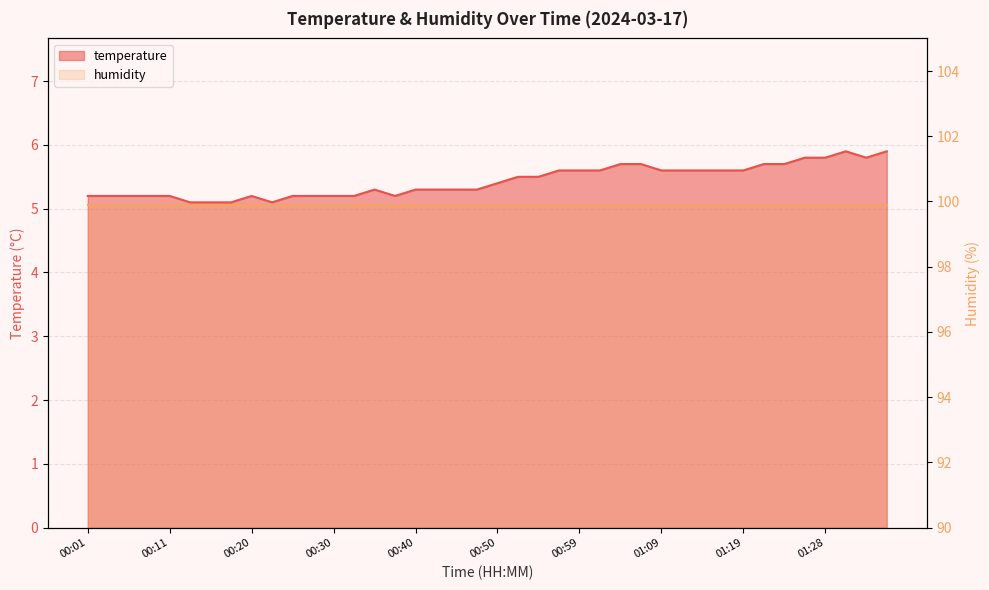

Count the values in the range 5 to 6.

40